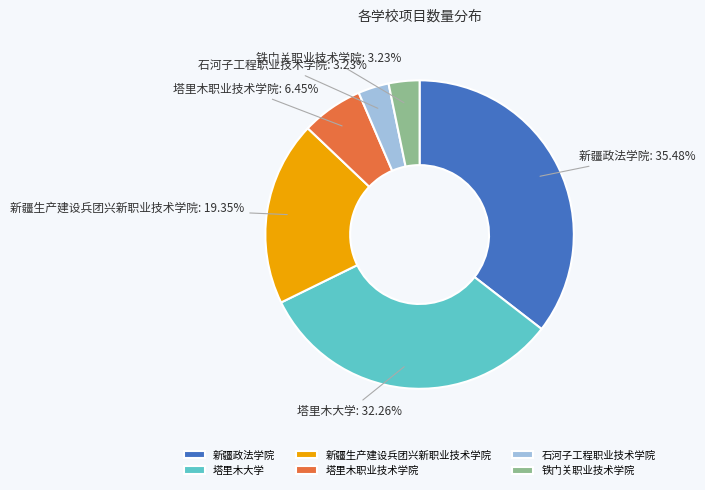

What percentage is NOT represented by 塔里木职业技术学院?

93.5%